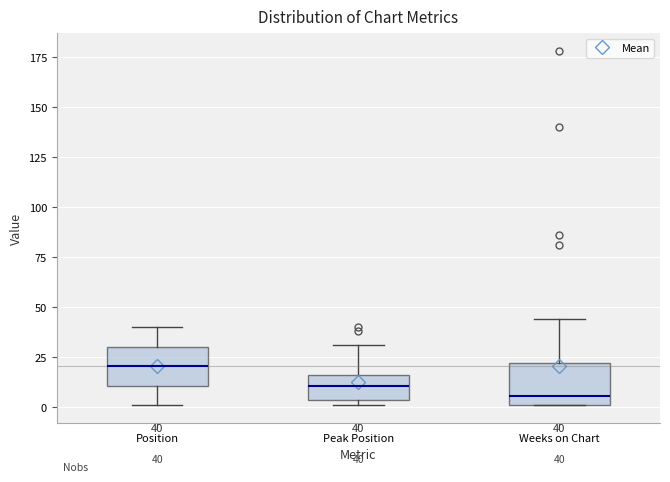

Which box has the lowest median line?

Weeks on Chart